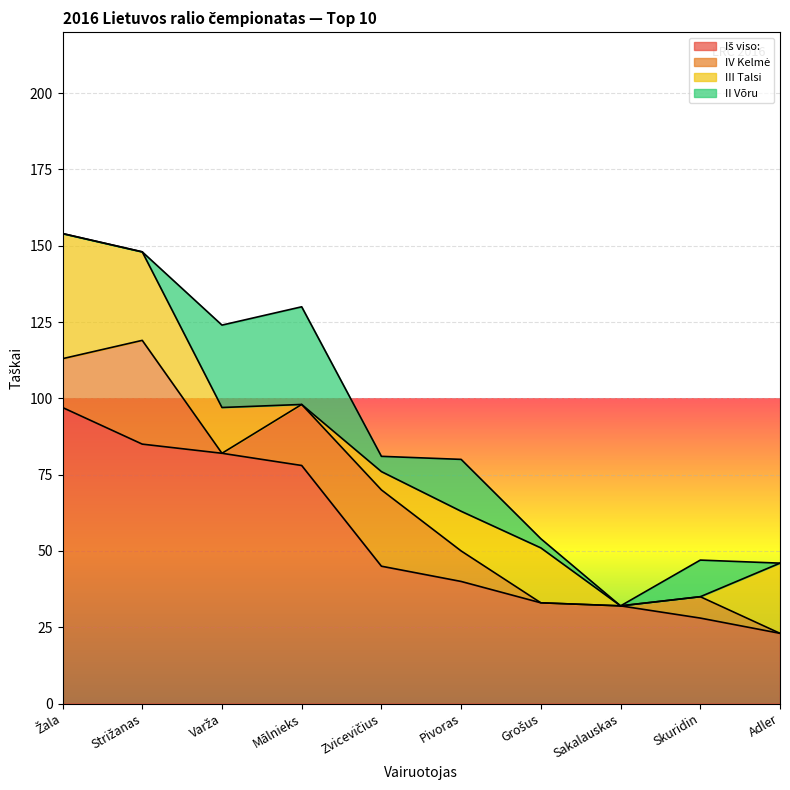

The value of II Võru at Mālnieks is 45. True or false?

False